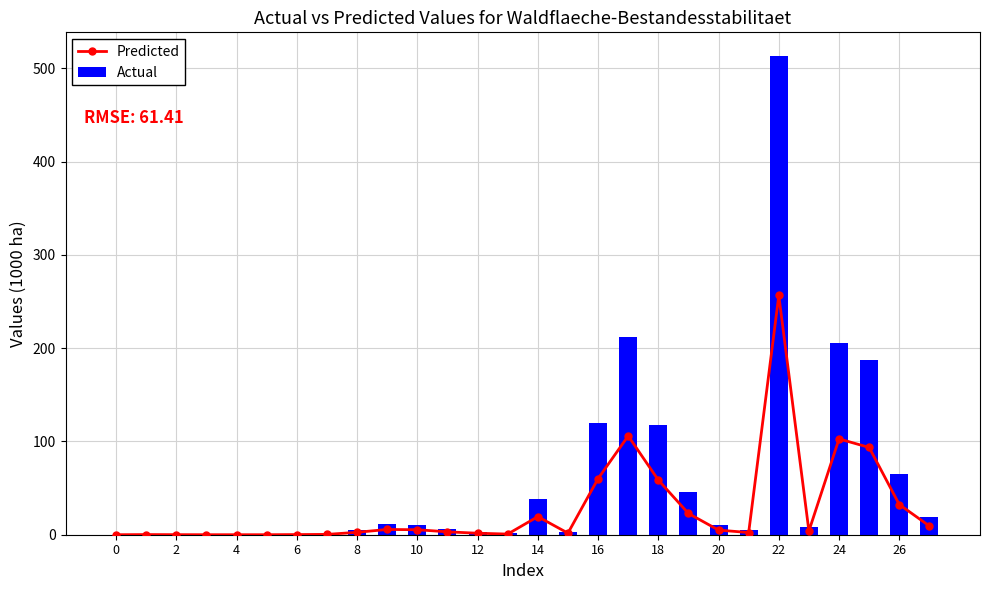

Is it true that Actual equals 38.8 at 14?

True